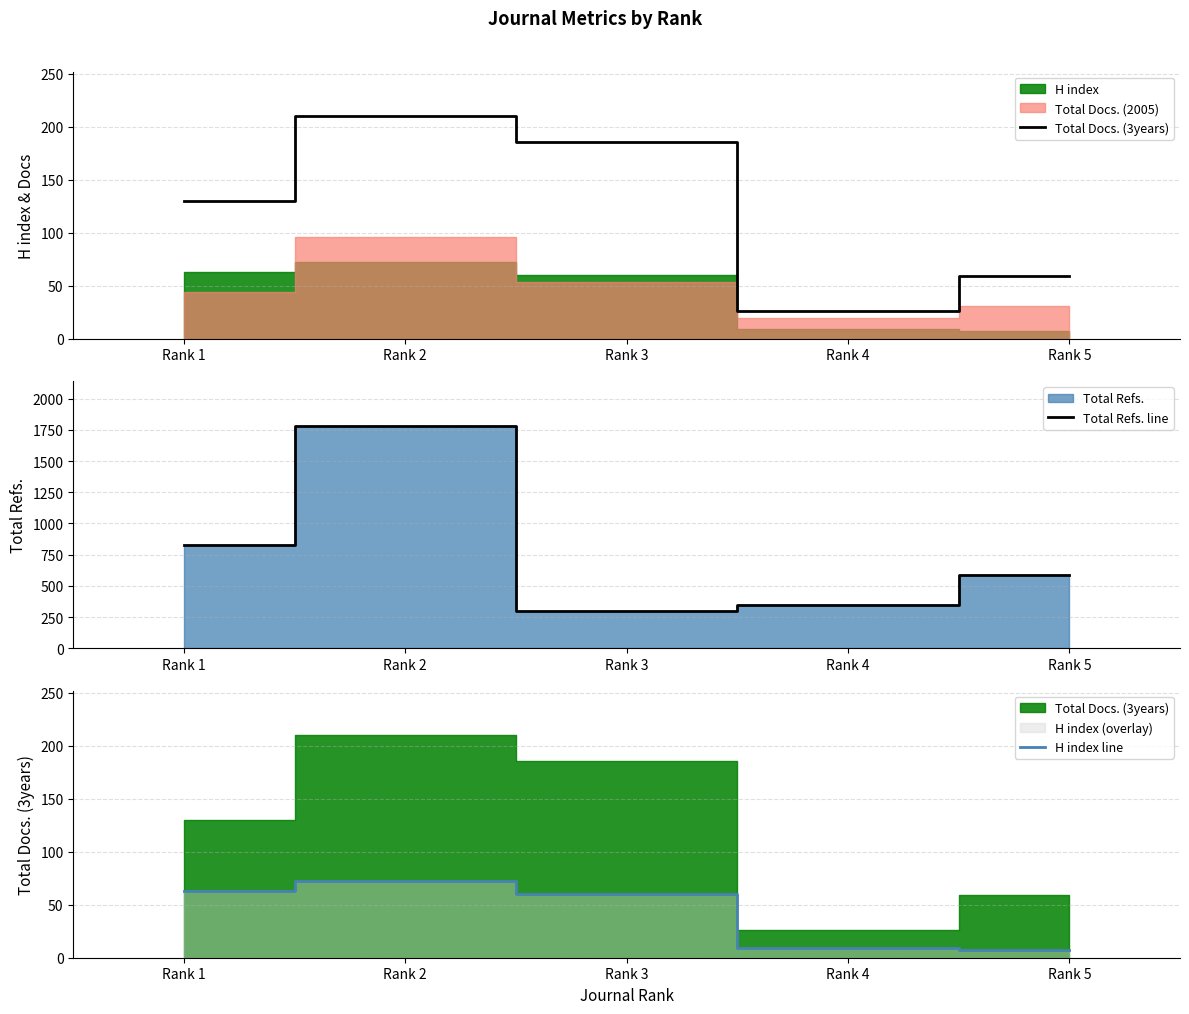

True or false: H index line and Total Docs. (3years) intersect in this chart.

False